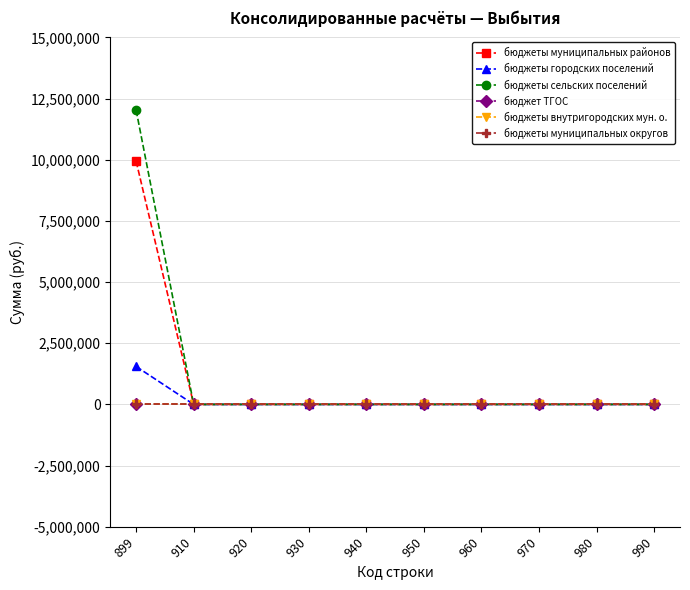

What is the sum of all бюджеты городских поселений values?

1550640.0